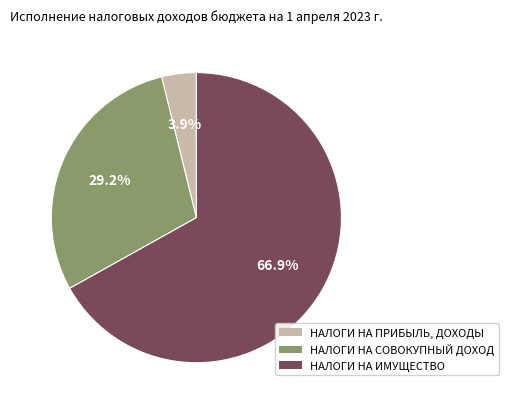

Between НАЛОГИ НА ПРИБЫЛЬ, ДОХОДЫ and НАЛОГИ НА ИМУЩЕСТВО, which is larger?

НАЛОГИ НА ИМУЩЕСТВО